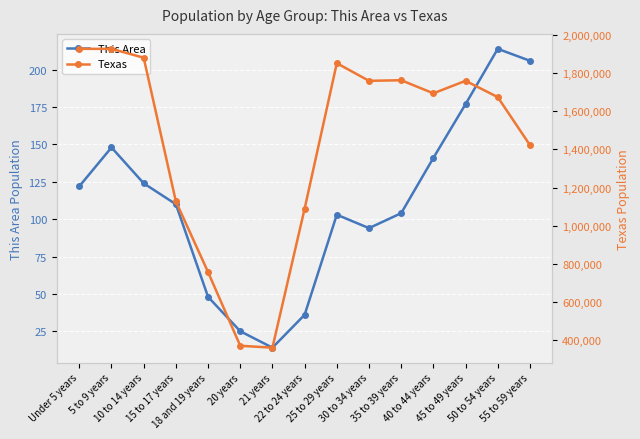

Is the value of This Area at 15 to 17 years greater than the value of Texas at 10 to 14 years?

No